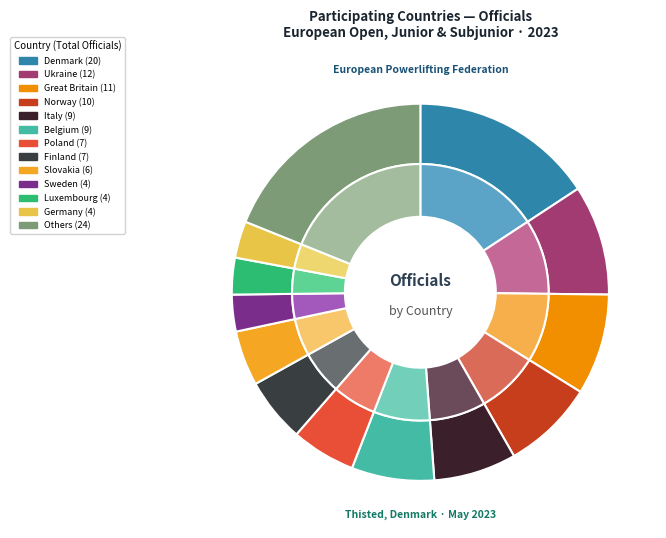

What percentage is NOT represented by Finland?

94.5%